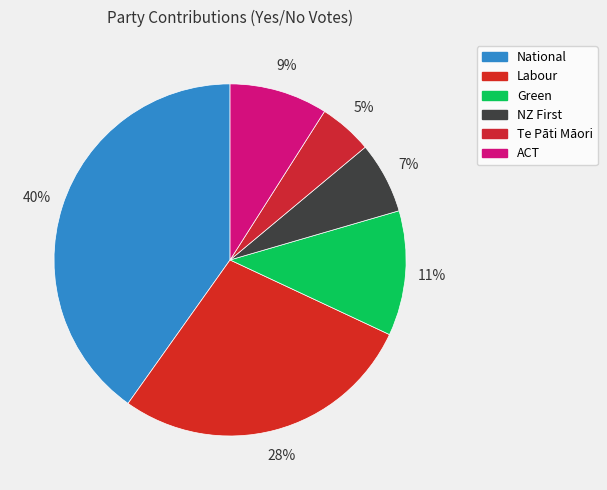

Which category has the biggest portion of the pie?

National